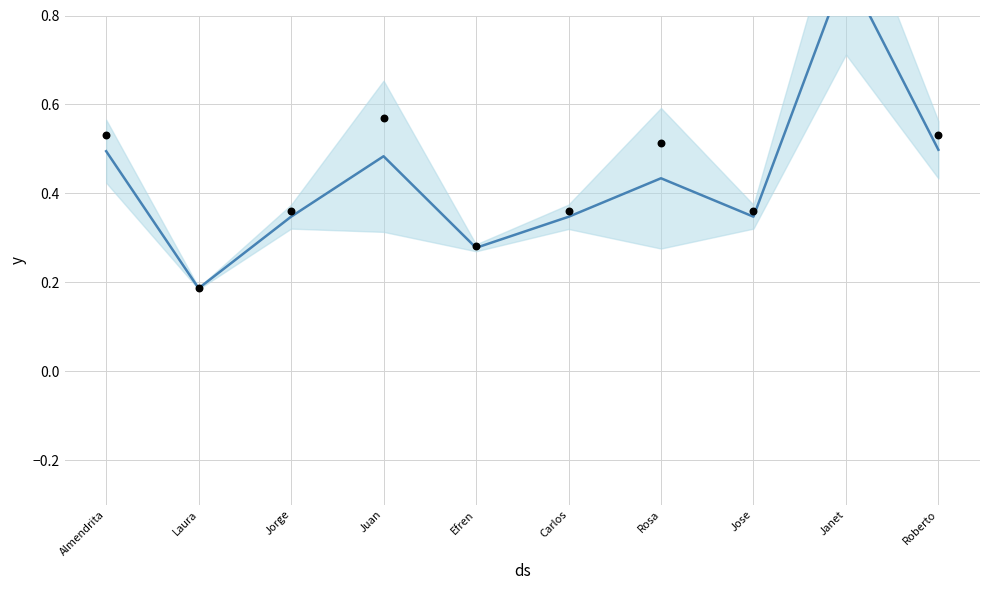

What is the total value across all series at Almendrita?

1.0